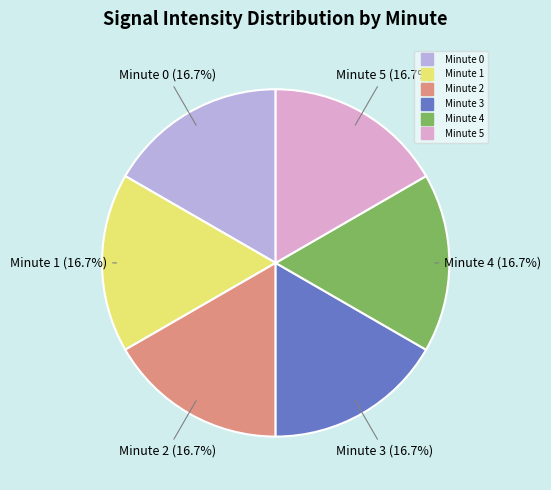

How many slices are in this pie chart?

6